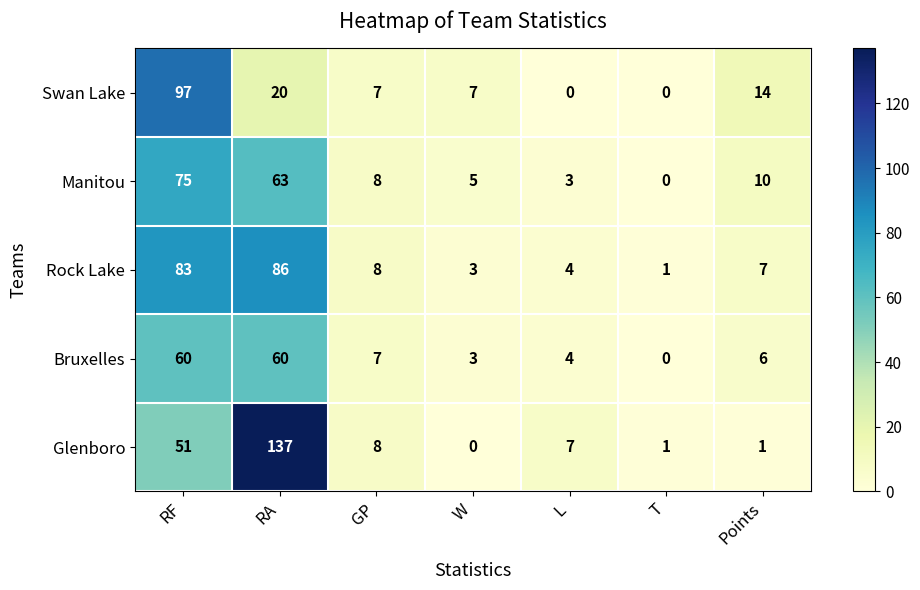

Read the Bruxelles value at GP.

7